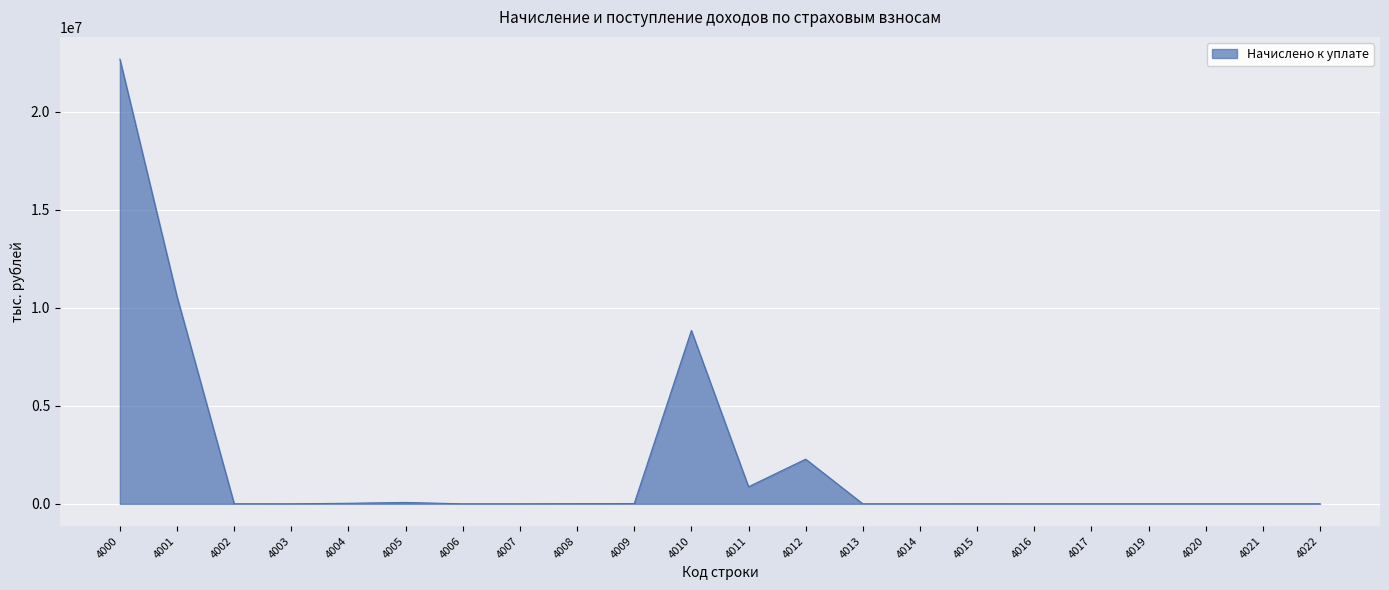

What is the difference between the maximum and minimum values?

22677669